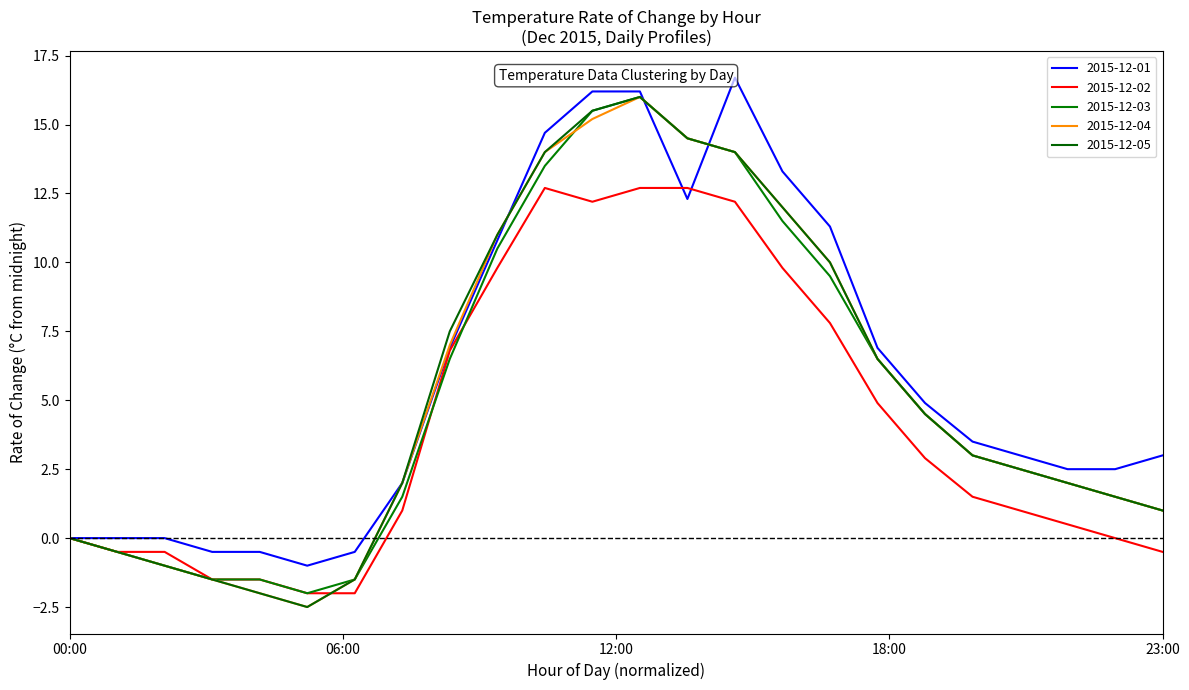

What are all the series names shown in the legend?

2015-12-01, 2015-12-02, 2015-12-03, 2015-12-04, 2015-12-05